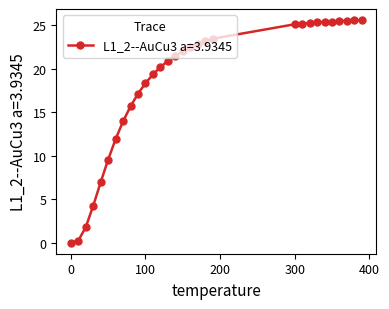

What is the difference between the maximum and minimum values?

25.6